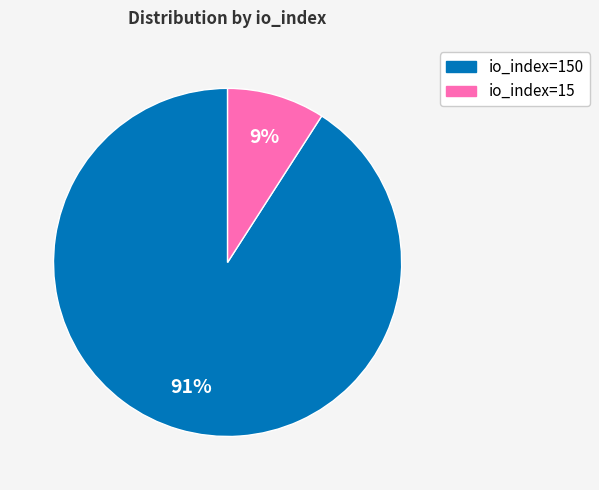

Is there a majority slice in this chart?

Yes